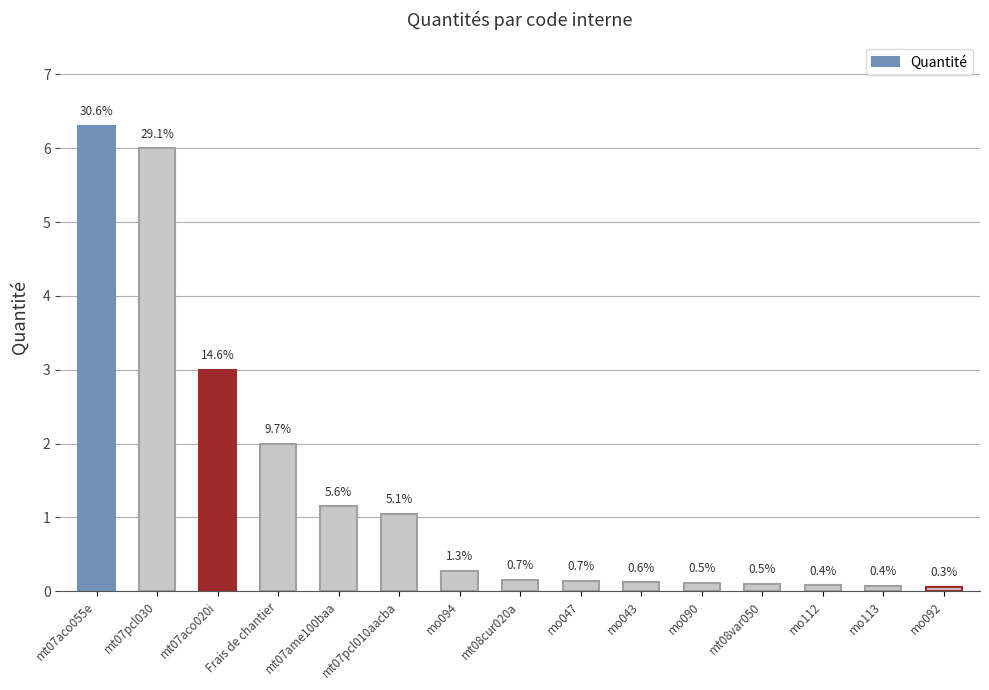

The value at Frais de chantier is 2.0. True or false?

True